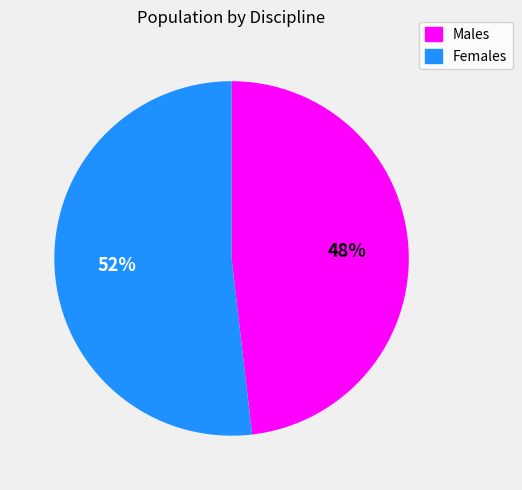

Which category has the biggest portion of the pie?

Females